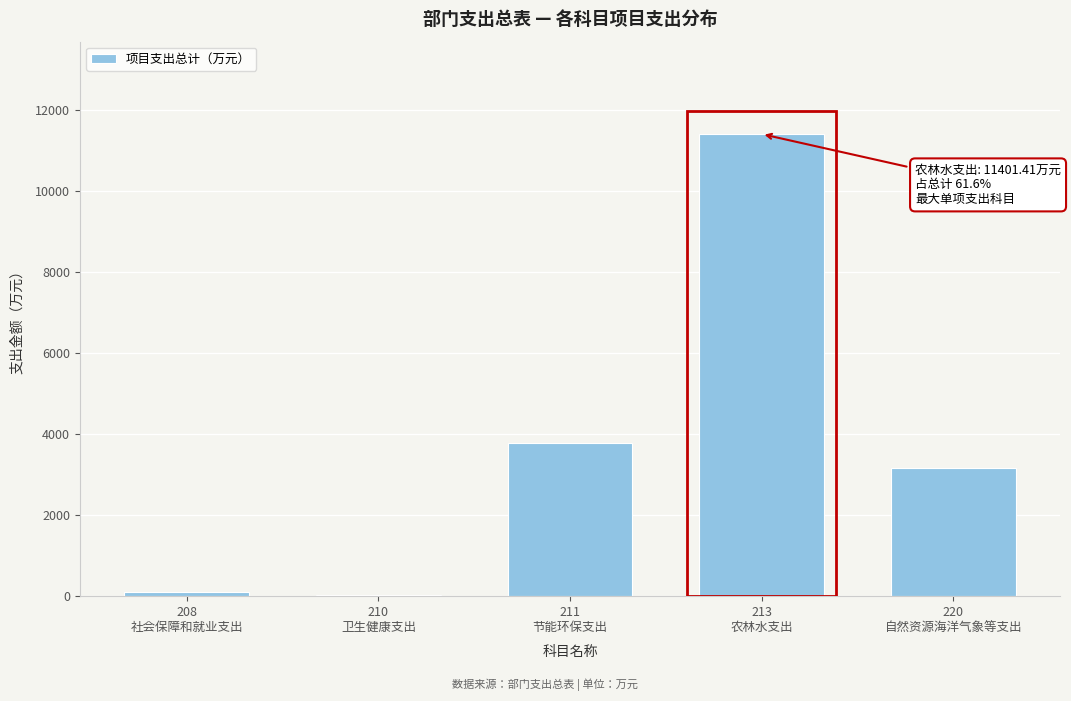

What is the maximum value shown in the chart?

11401.4